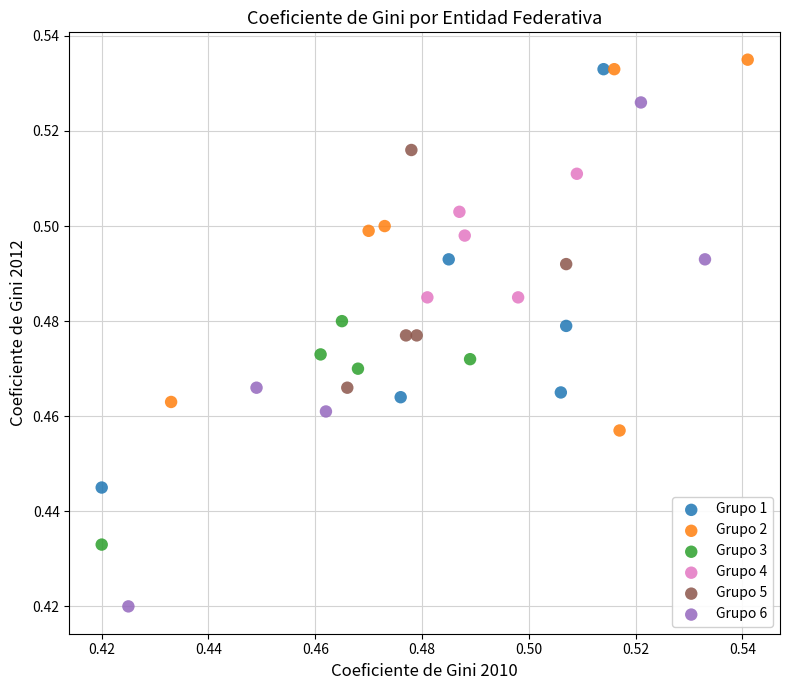

Which series has the largest Y range (max minus min)?

Grupo 6